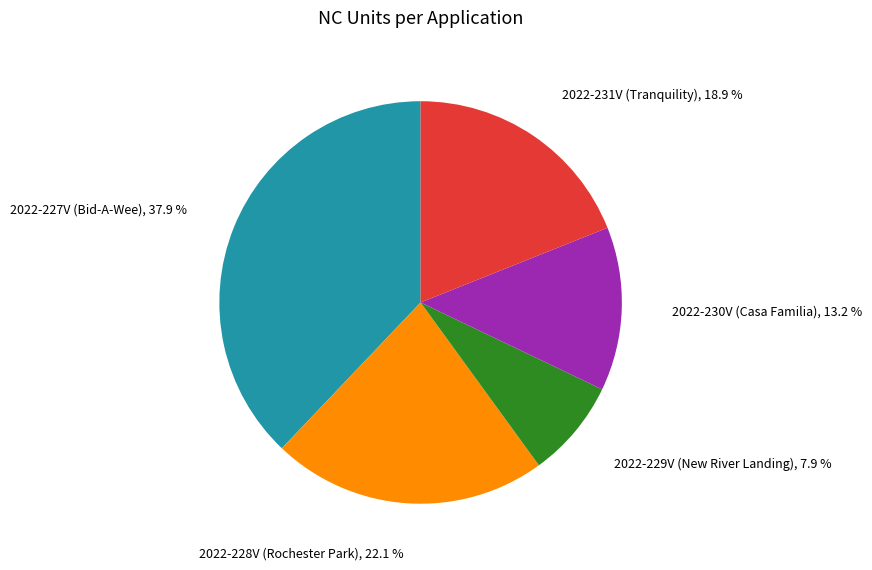

What is the smallest slice in the pie chart?

2022-229V (New River Landing)